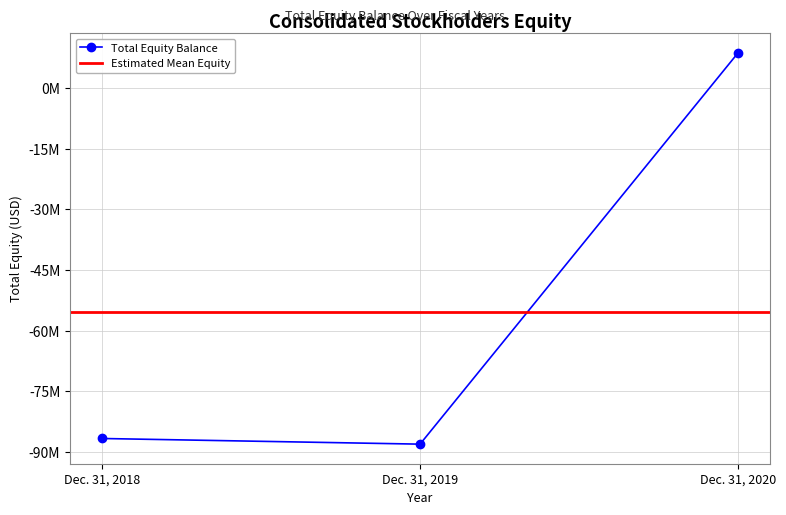

List the labels in order of value, smallest first.

Dec. 31, 2019, Dec. 31, 2018, Dec. 31, 2020